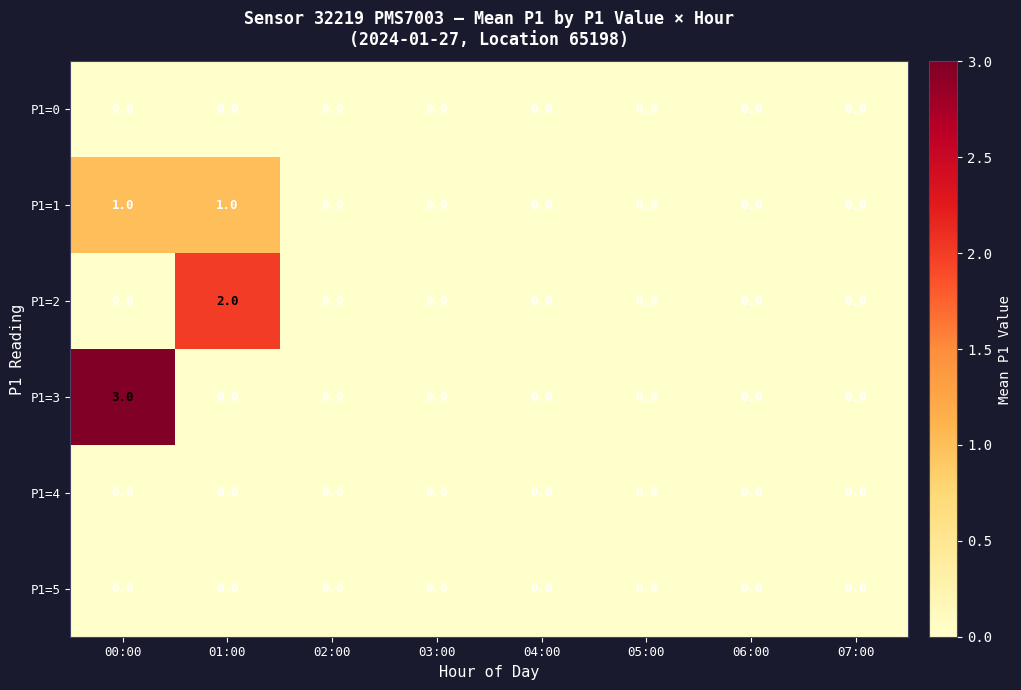

Which category has the highest value across all series?

00:00